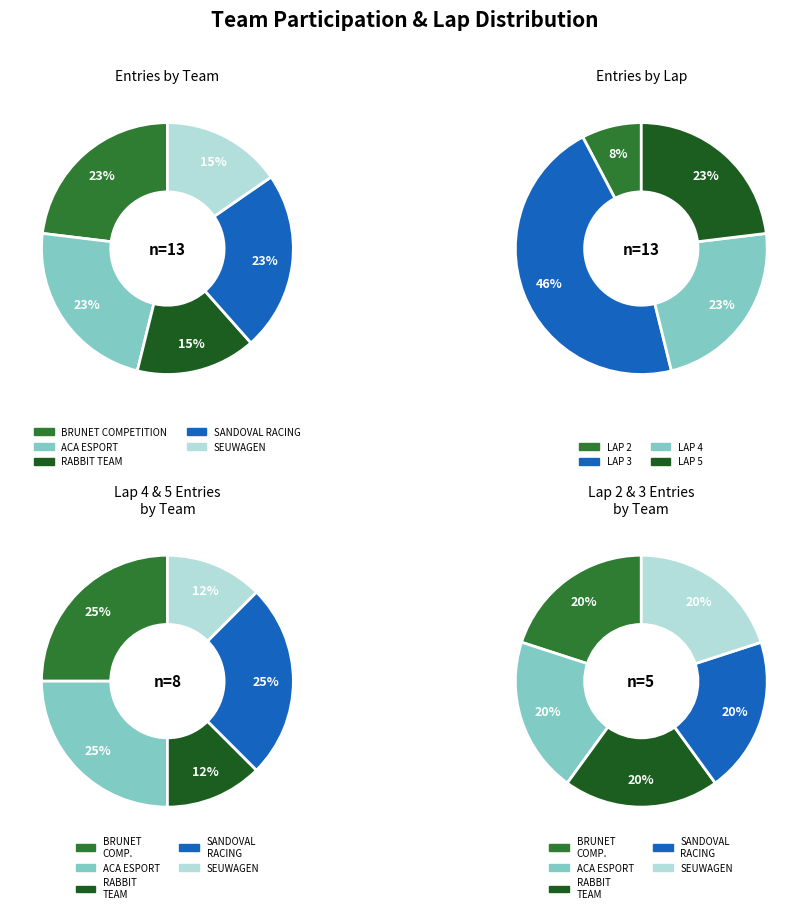

How many slices are in this pie chart?

4